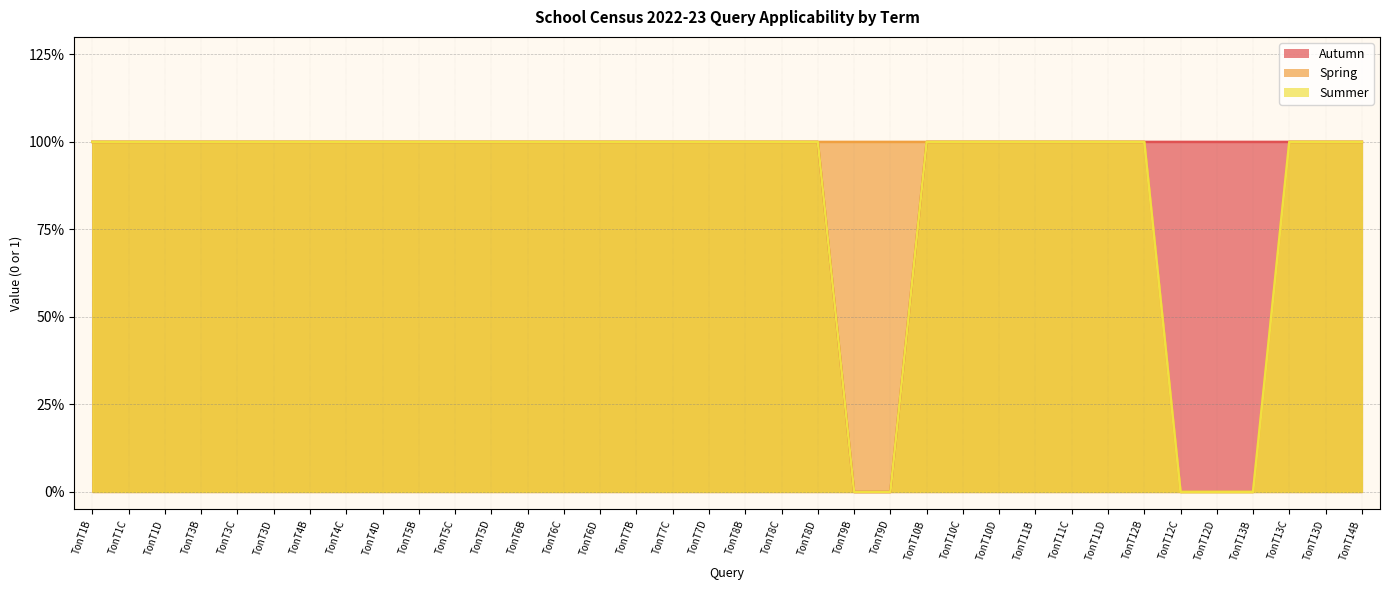

The value of Autumn at TonT6C is 1. True or false?

True